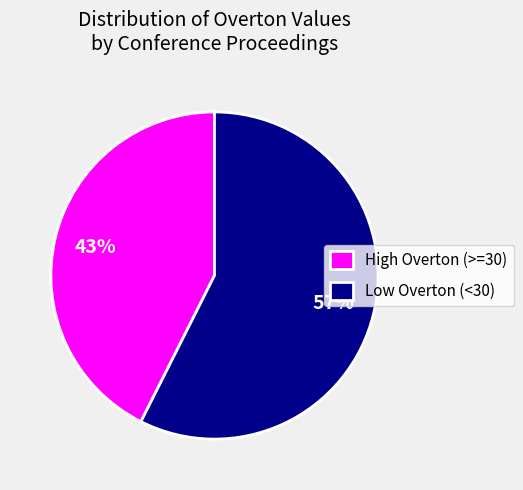

Count the number of slices in the pie.

2